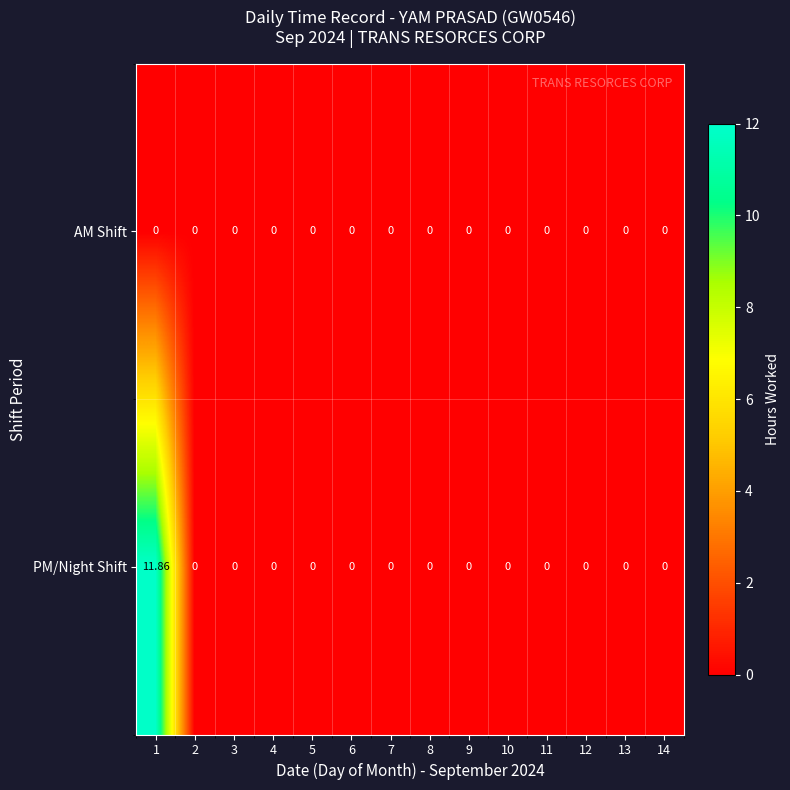

Which series has the widest spread of values?

PM/Night Shift